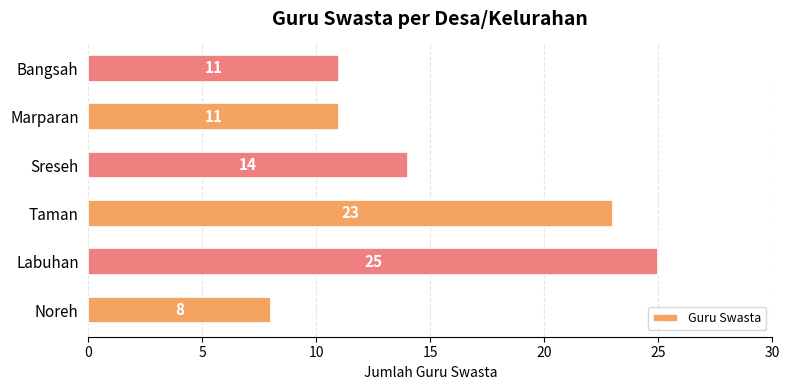

What is the difference between the second highest and second lowest values?

12